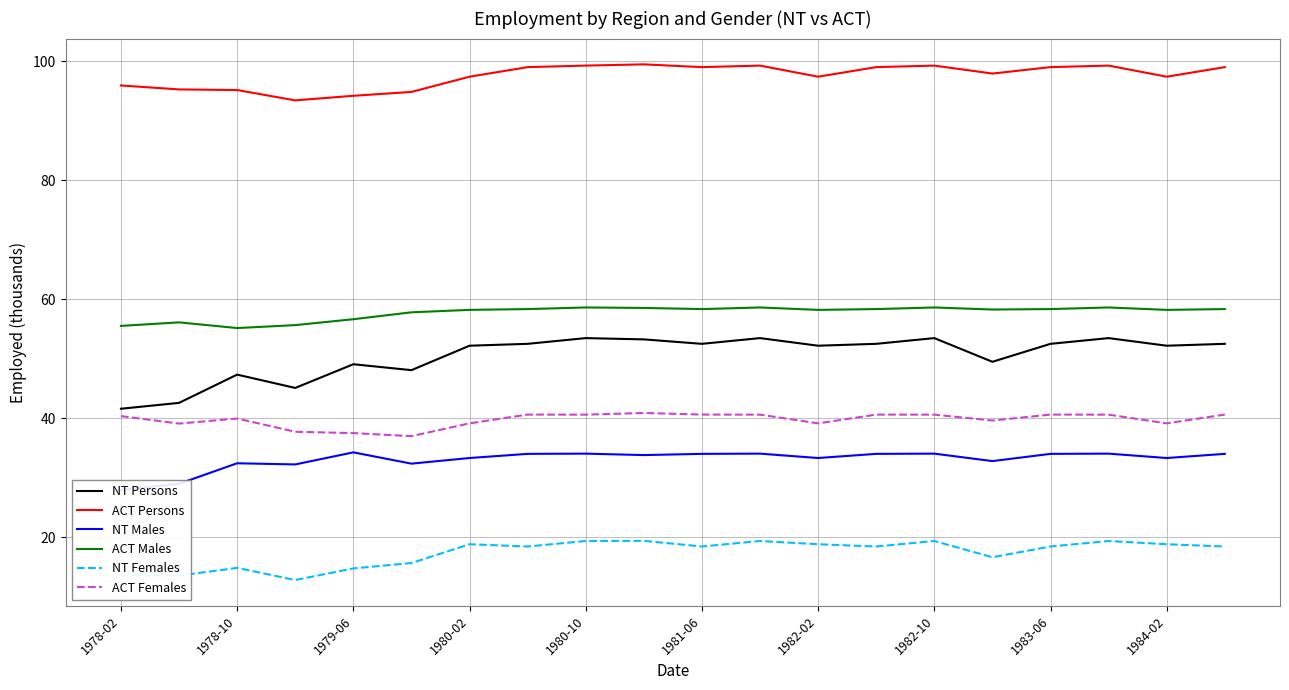

How many values in the NT Persons series exceed 52?

13